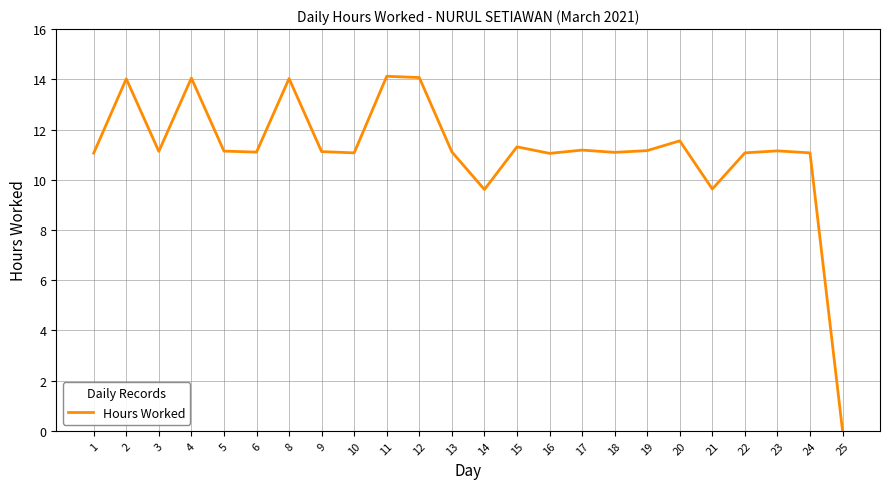

What is the ratio of the value at 11 to the value at 20?

1.2